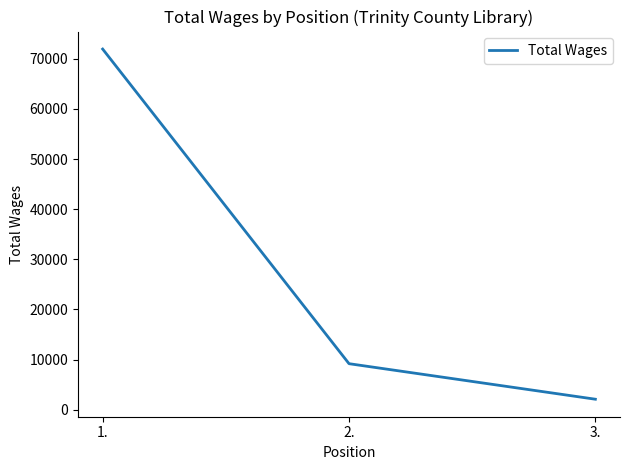

Which label corresponds to the smallest value in the chart?

3.